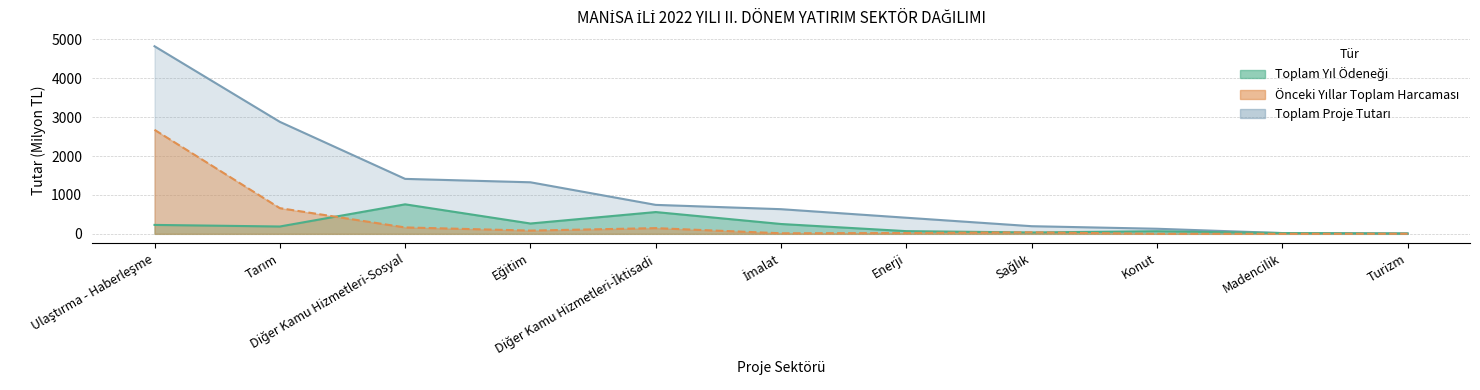

List the labels in order of Önceki Yıllar Toplam Harcaması value, largest first.

Ulaştırma - Haberleşme, Tarım, Diğer Kamu Hizmetleri-Sosyal, Diğer Kamu Hizmetleri-İktisadi, Eğitim, Sağlık, Enerji, İmalat, Turizm, Konut, Madencilik